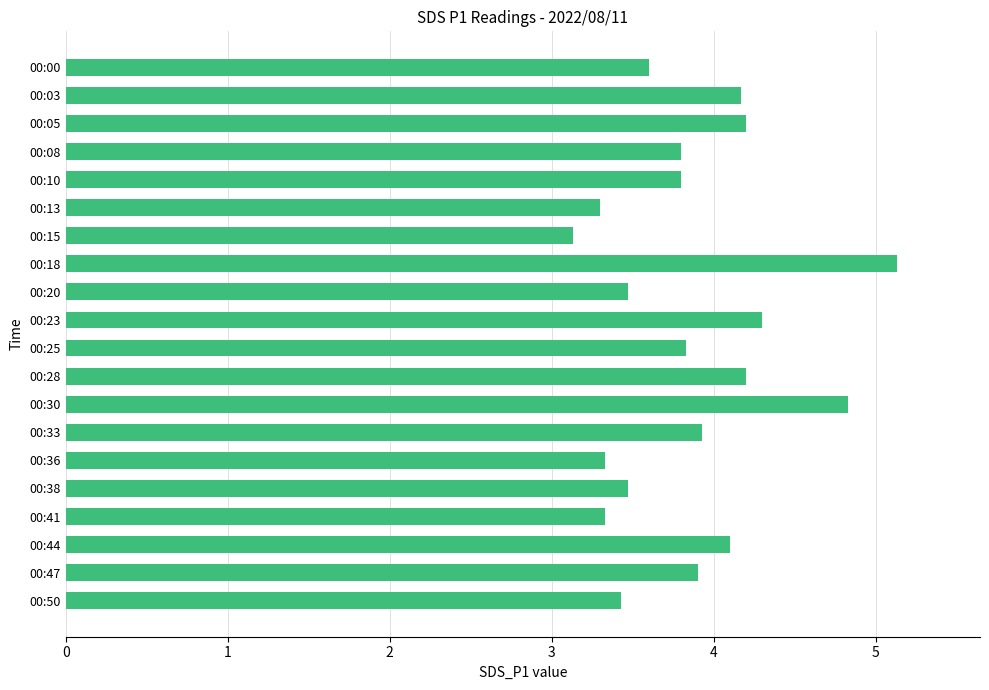

Which label corresponds to the largest value in the chart?

00:18